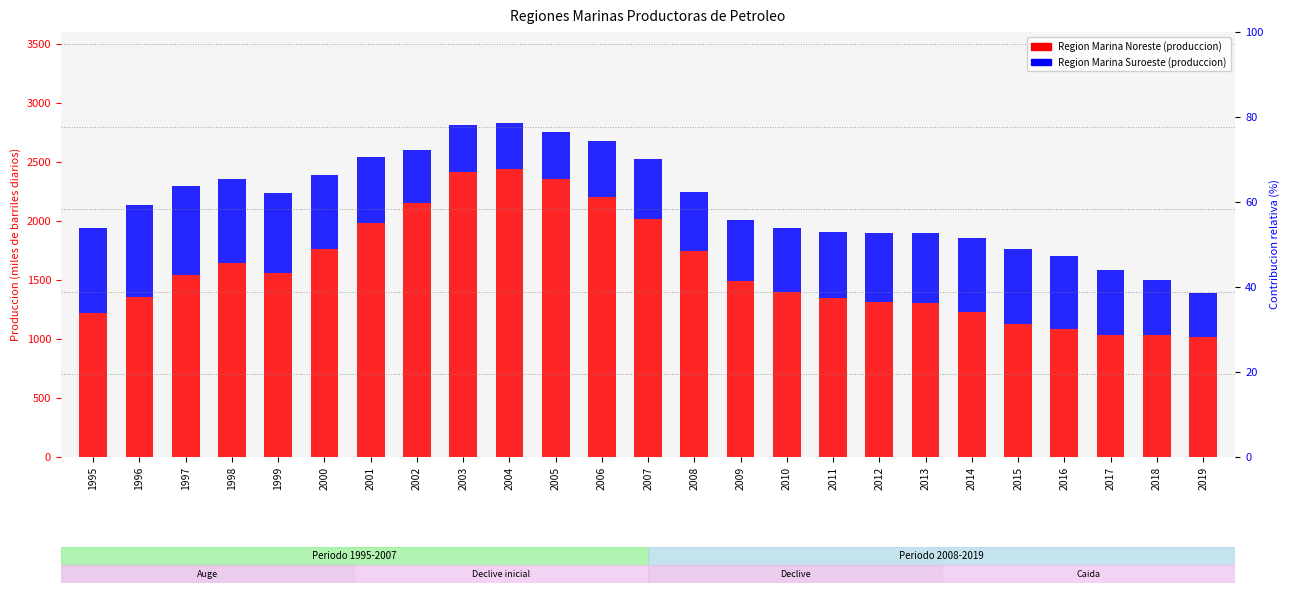

Rank the series at 2007 from highest to lowest value.

Region Marina Noreste, Region Marina Suroeste